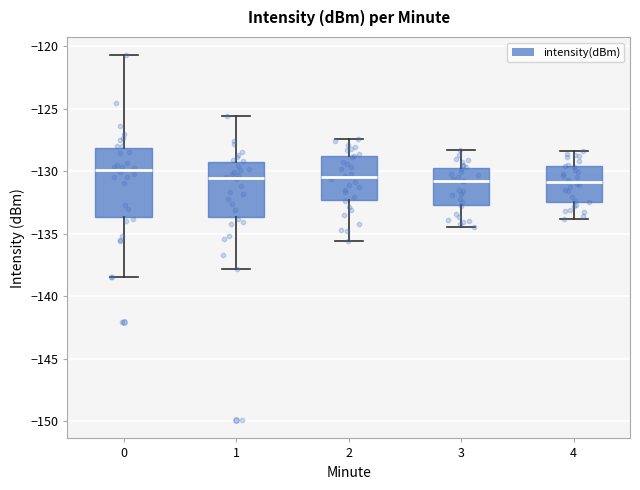

Which box has the highest median line?

0